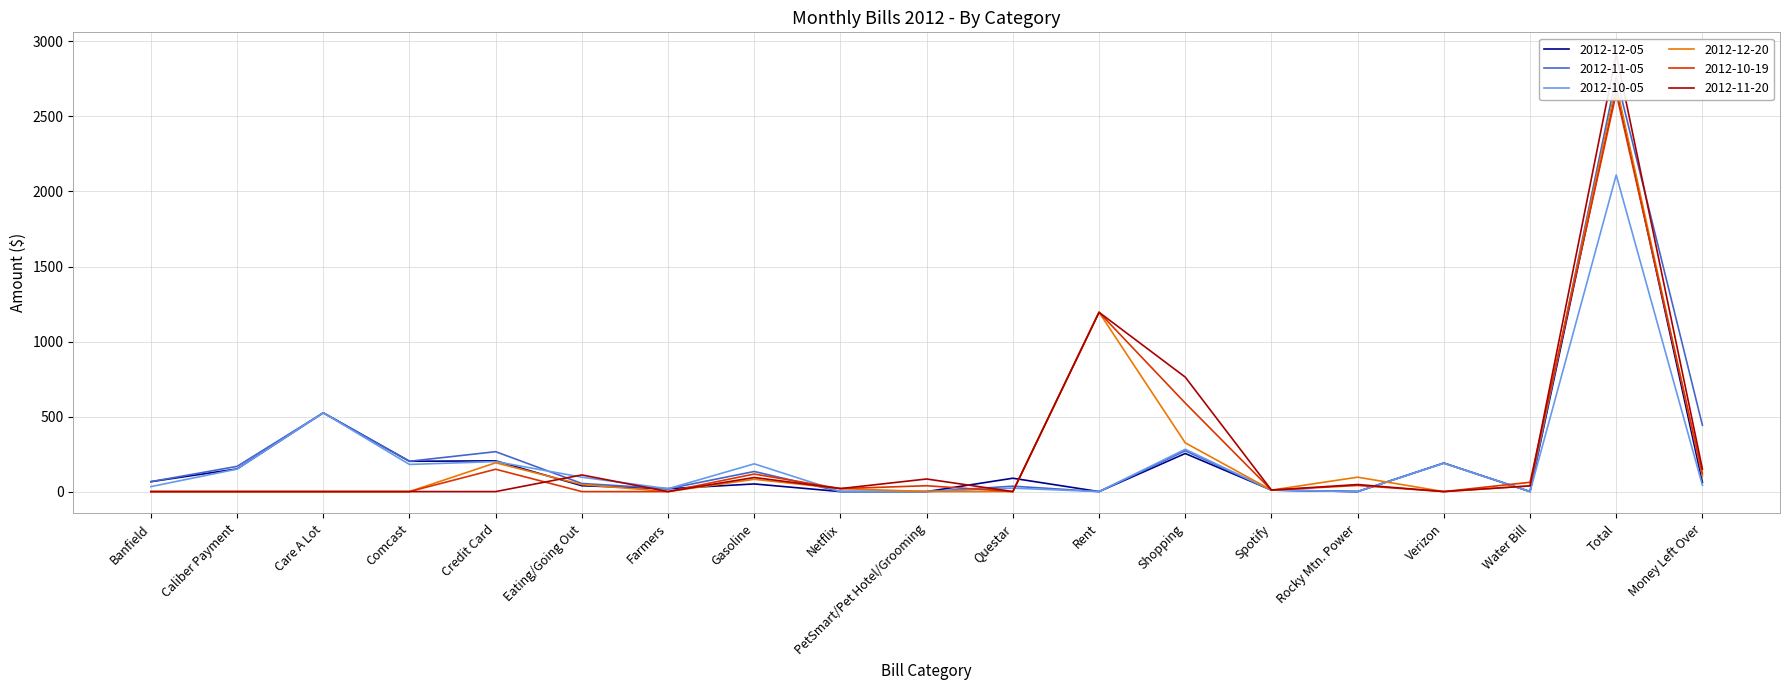

What is the difference between the second highest and minimum values in the 2012-10-05 series?

525